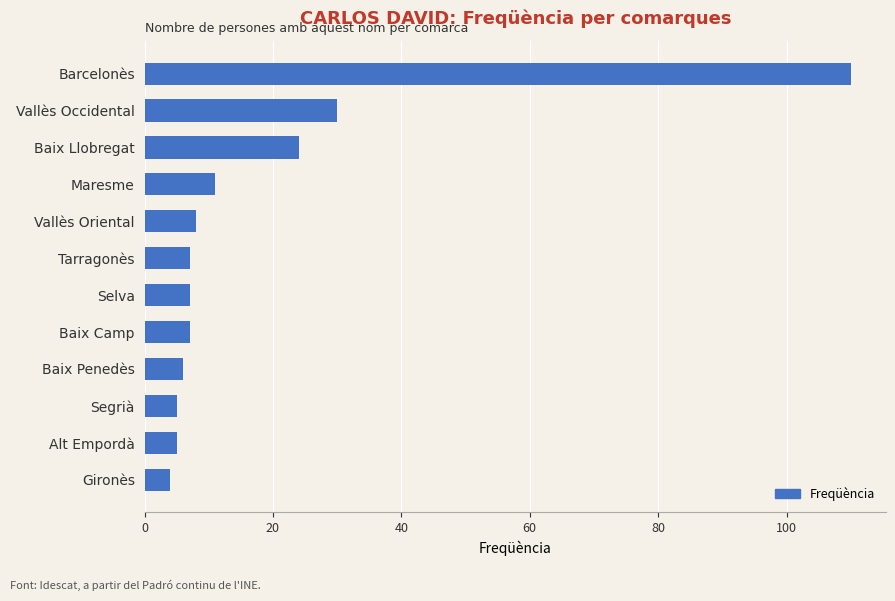

What value does the data have at Tarragonès?

7